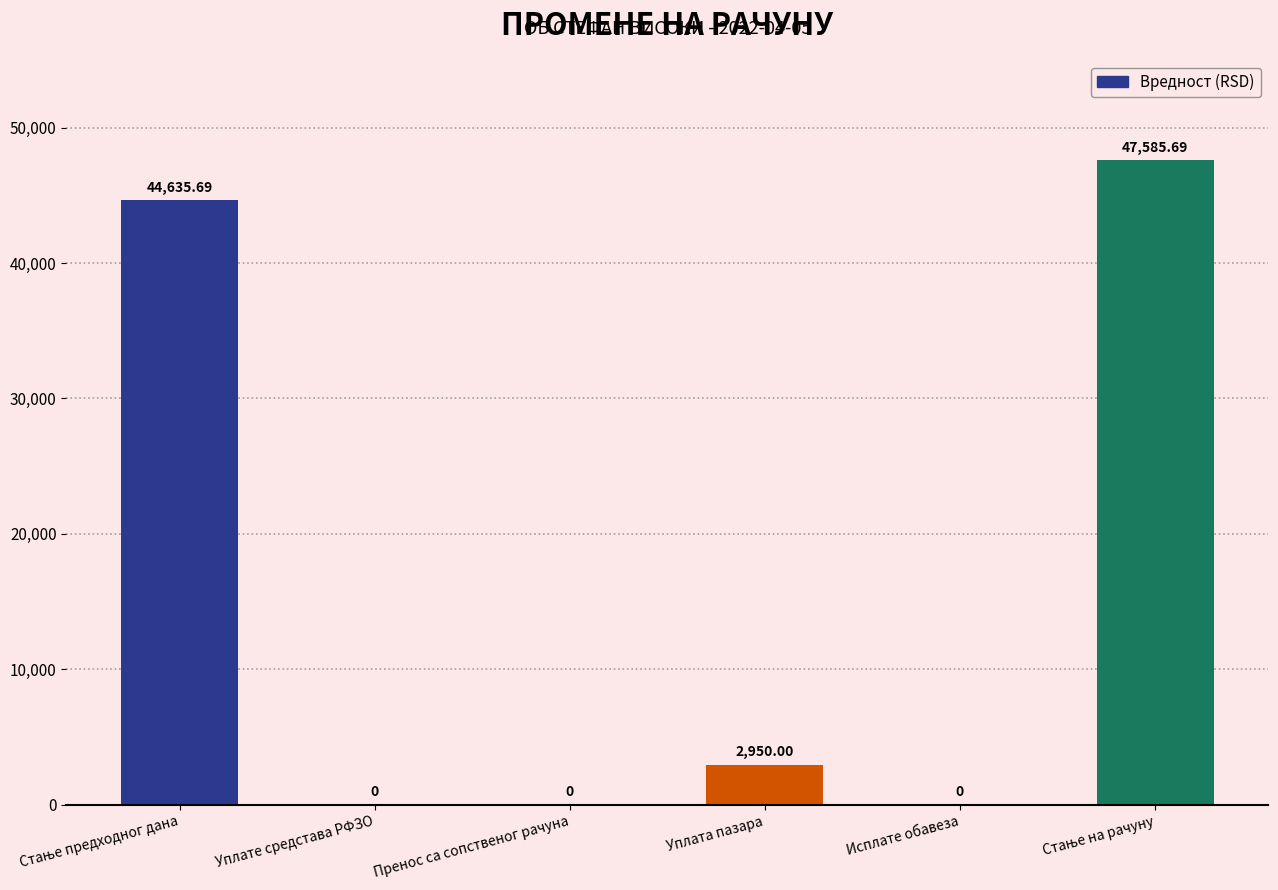

What is the change in value from Уплате средстава РФЗО to Уплата пазара?

+2950.0